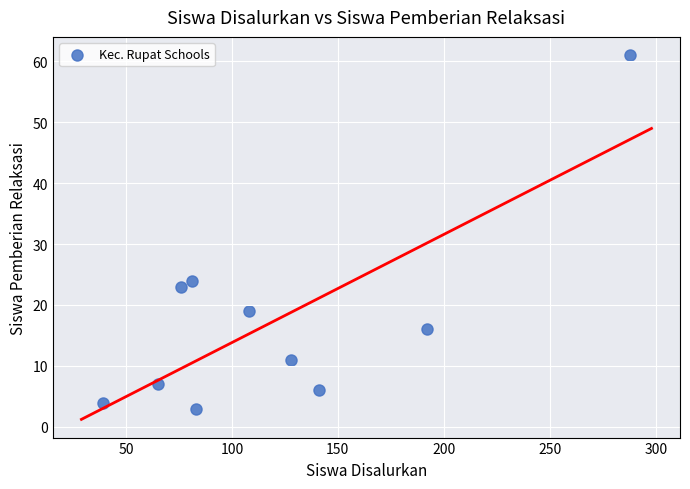

What Y value in the scatter plot is closest to 32?

24